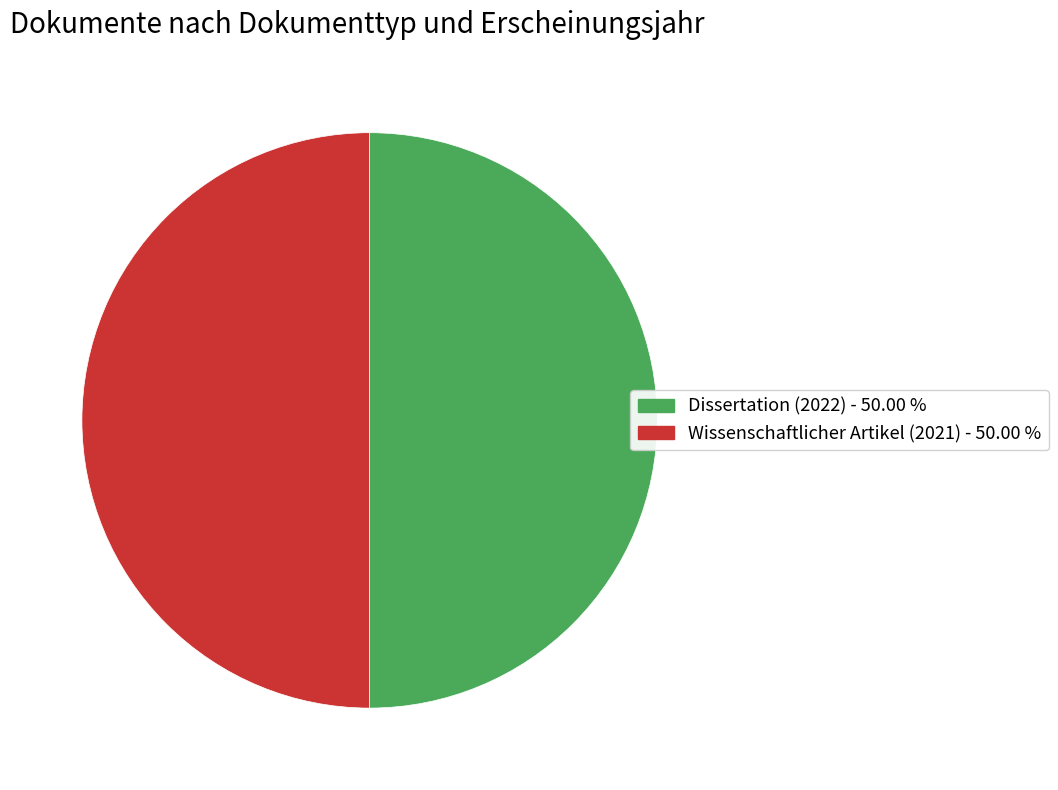

Is it true that Wissenschaftlicher Artikel (2021) is 55% of the pie?

False